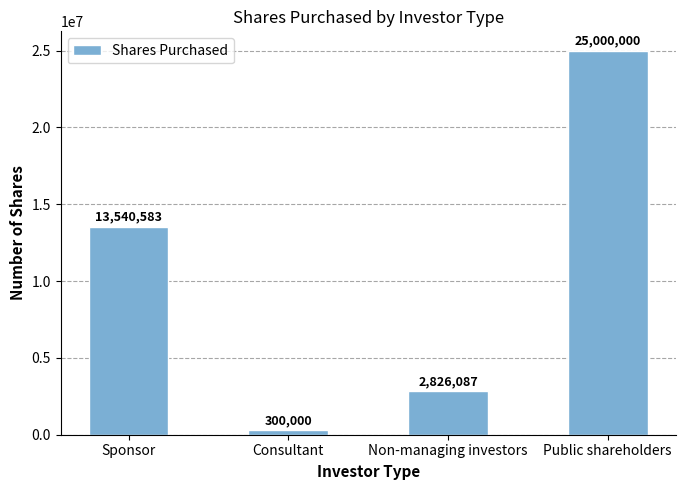

Are the bars horizontal?

No